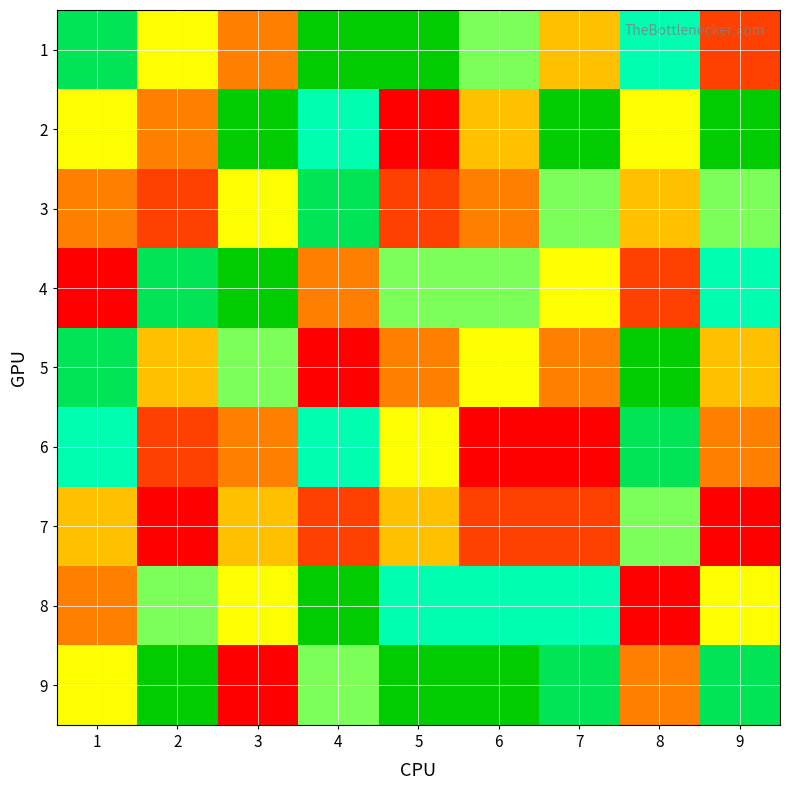

Reading right to left, transcribe all the data shown in this chart.

1: 9=2	8=7	7=4	6=6	5=9	4=9	3=3	2=5	1=8
2: 9=9	8=5	7=9	6=4	5=1	4=7	3=9	2=3	1=5
3: 9=6	8=4	7=6	6=3	5=2	4=8	3=5	2=2	1=3
4: 9=7	8=2	7=5	6=6	5=6	4=3	3=9	2=8	1=1
5: 9=4	8=9	7=3	6=5	5=3	4=1	3=6	2=4	1=8
6: 9=3	8=8	7=1	6=1	5=5	4=7	3=3	2=2	1=7
7: 9=1	8=6	7=2	6=2	5=4	4=2	3=4	2=1	1=4
8: 9=5	8=1	7=7	6=7	5=7	4=9	3=5	2=6	1=3
9: 9=8	8=3	7=8	6=9	5=9	4=6	3=1	2=9	1=5